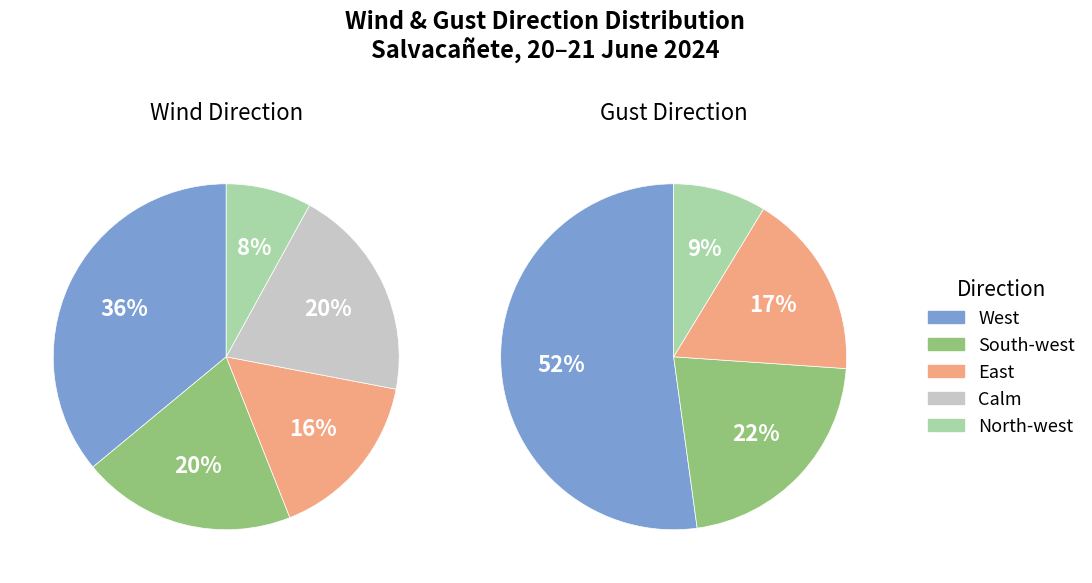

What is the largest slice in the pie chart?

West